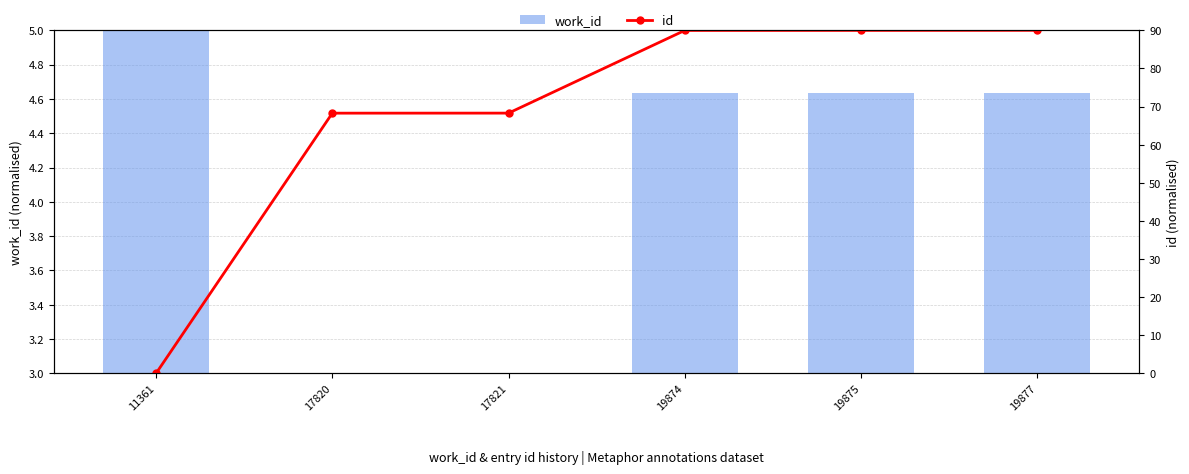

At how many categories does at least one series exceed 85?

3